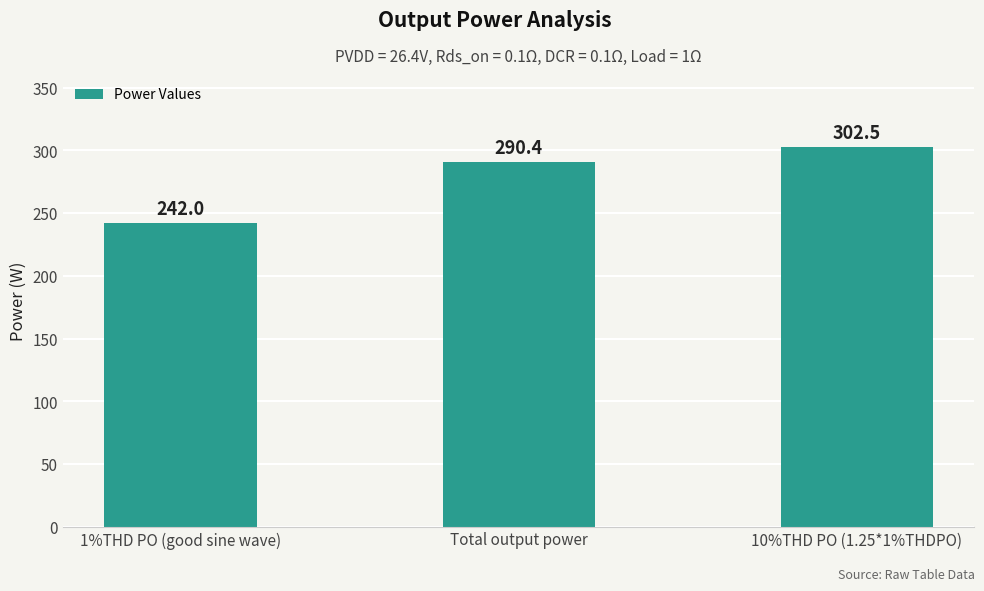

What is the sum of all values?

834.9